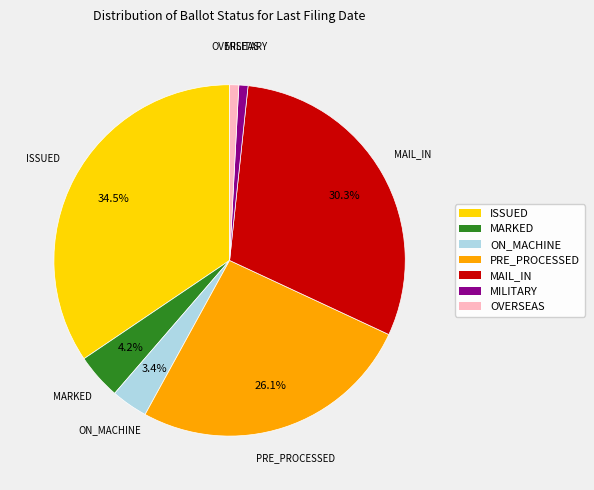

How many slices are in this pie chart?

7